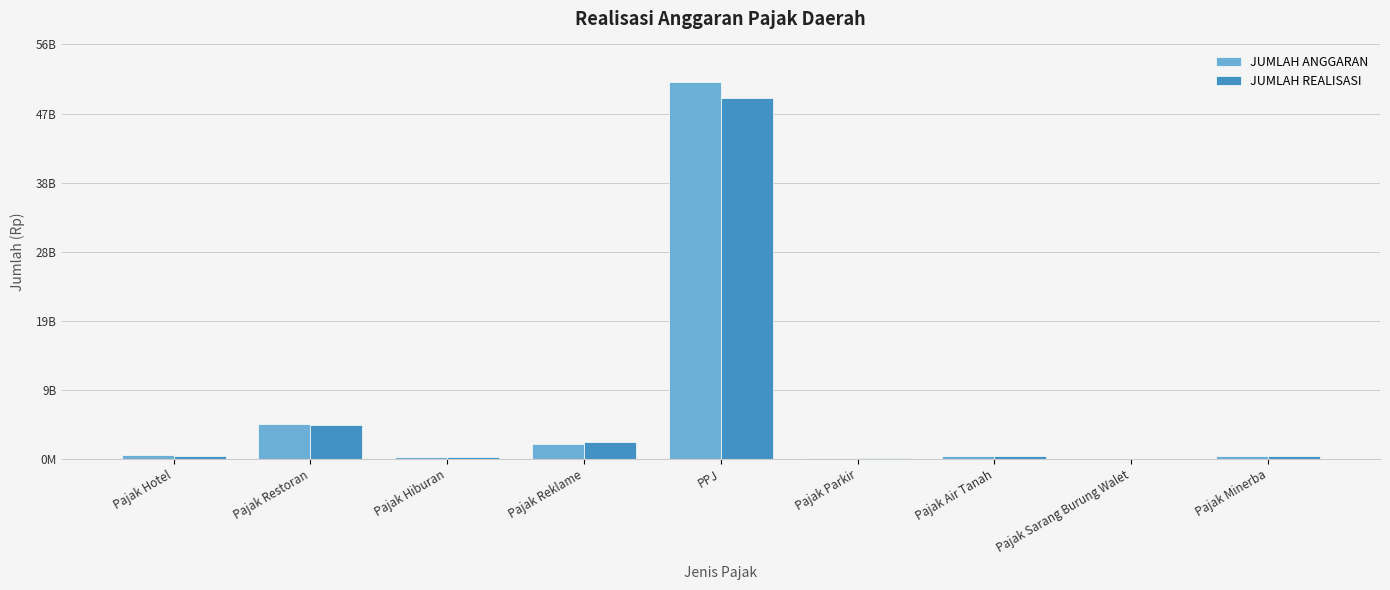

What are all the series names shown in the legend?

JUMLAH ANGGARAN, JUMLAH REALISASI